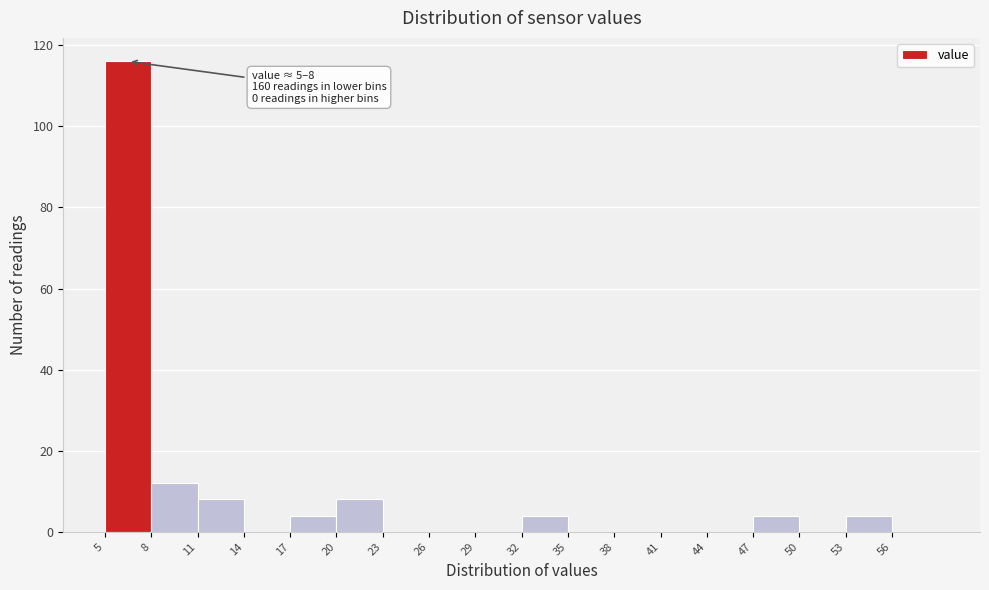

Which range on the x-axis has the tallest bar?

5 to 8